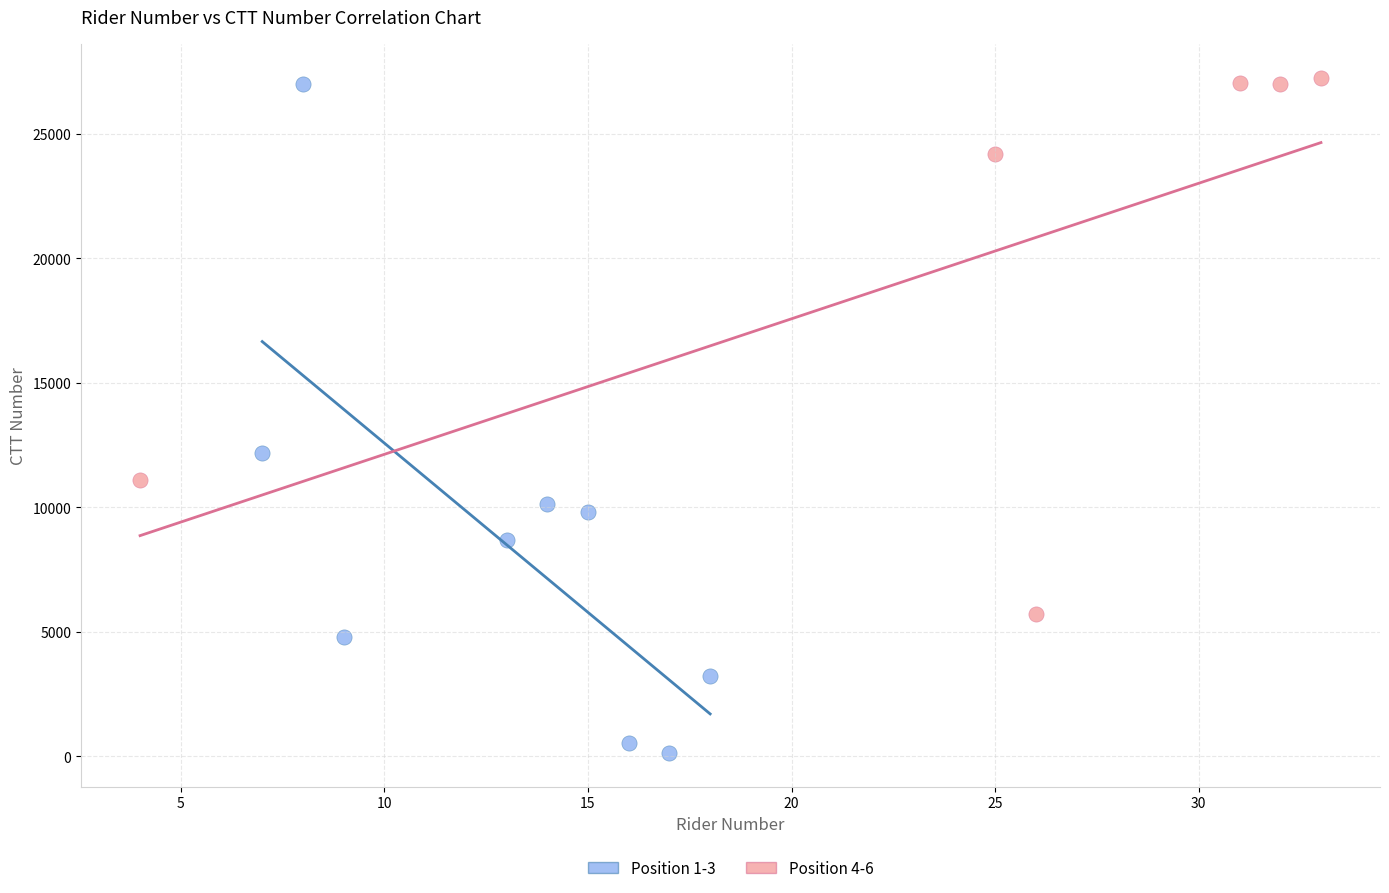

Which series has the widest spread of Y values?

Position 1-3